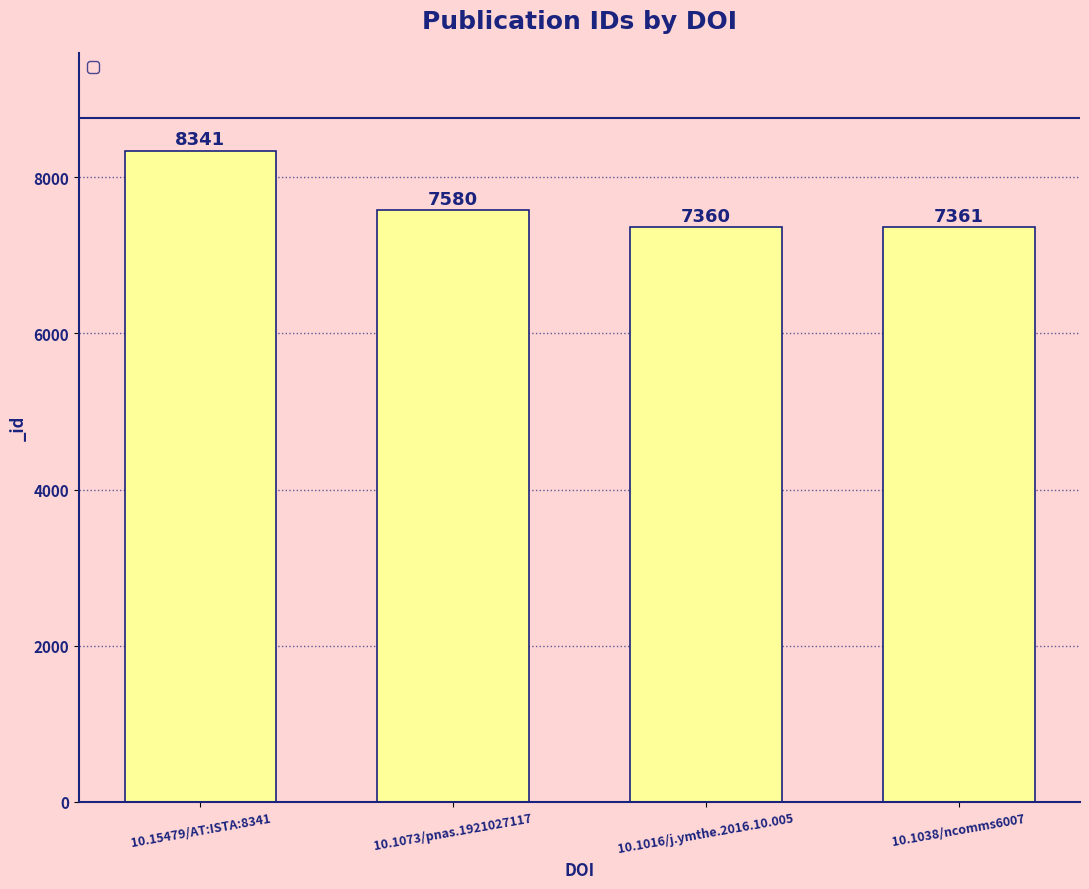

Does the chart contain any negative values?

No